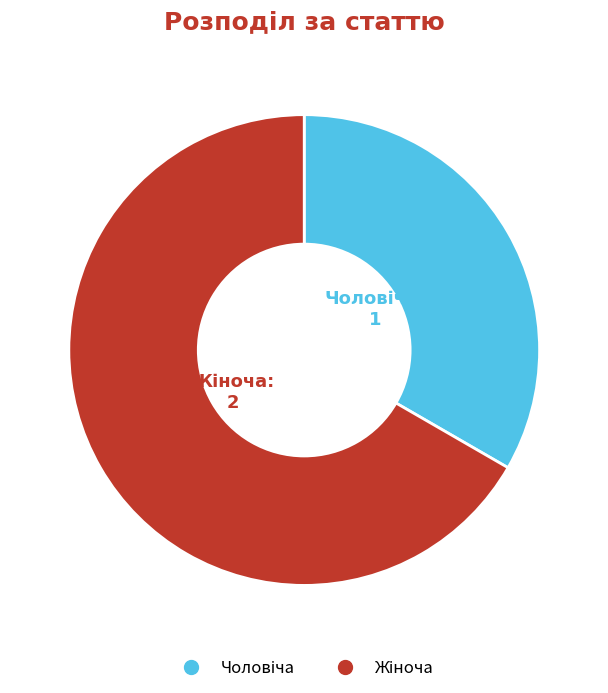

Is there any slice that represents more than half of the pie?

Yes